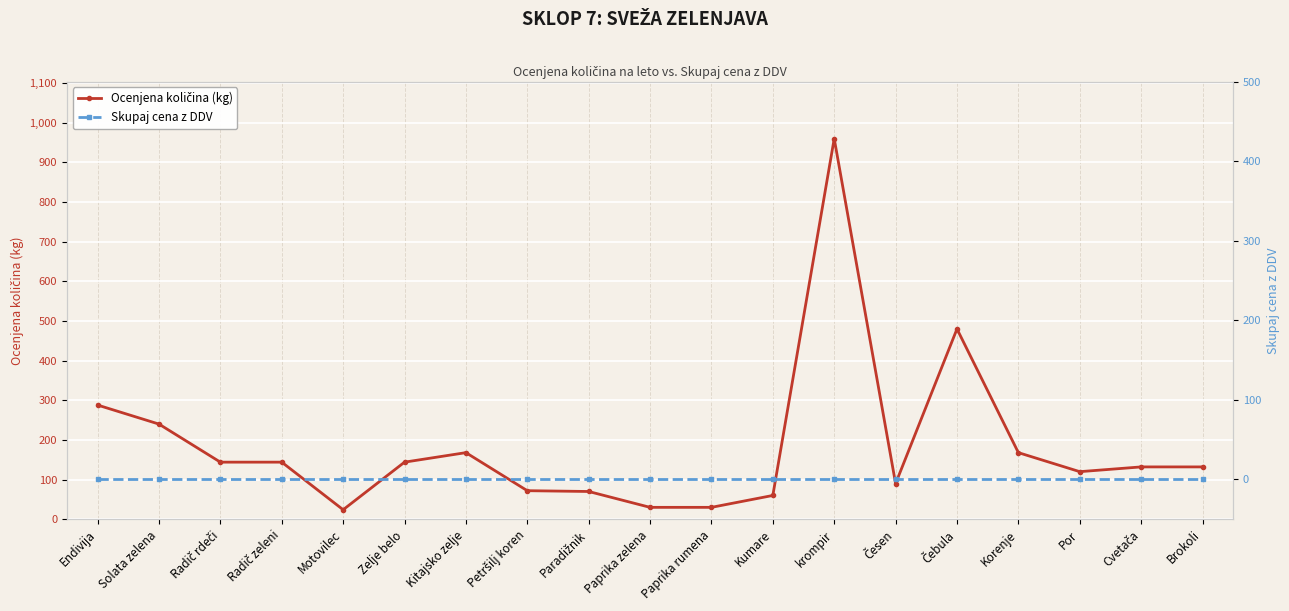

At which category is the sum across all series the highest?

krompir